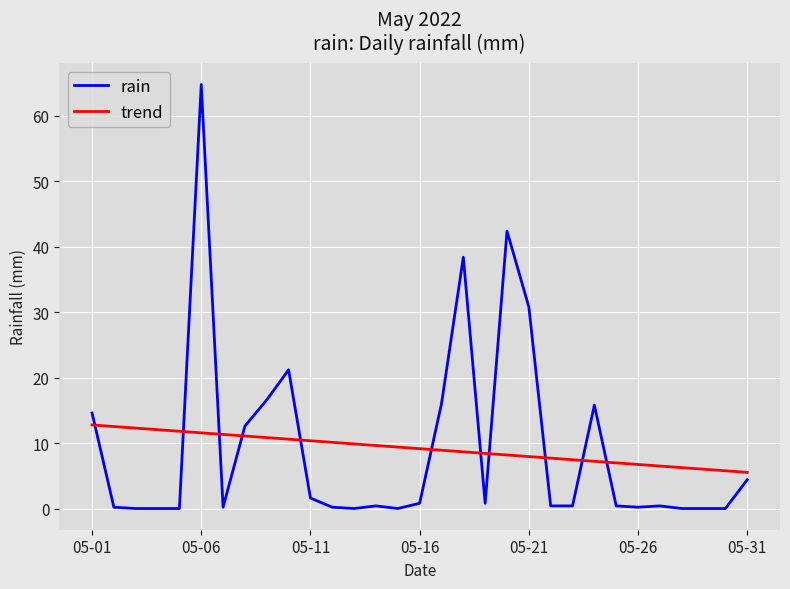

List the series in order of their peak value, highest first.

rain, trend